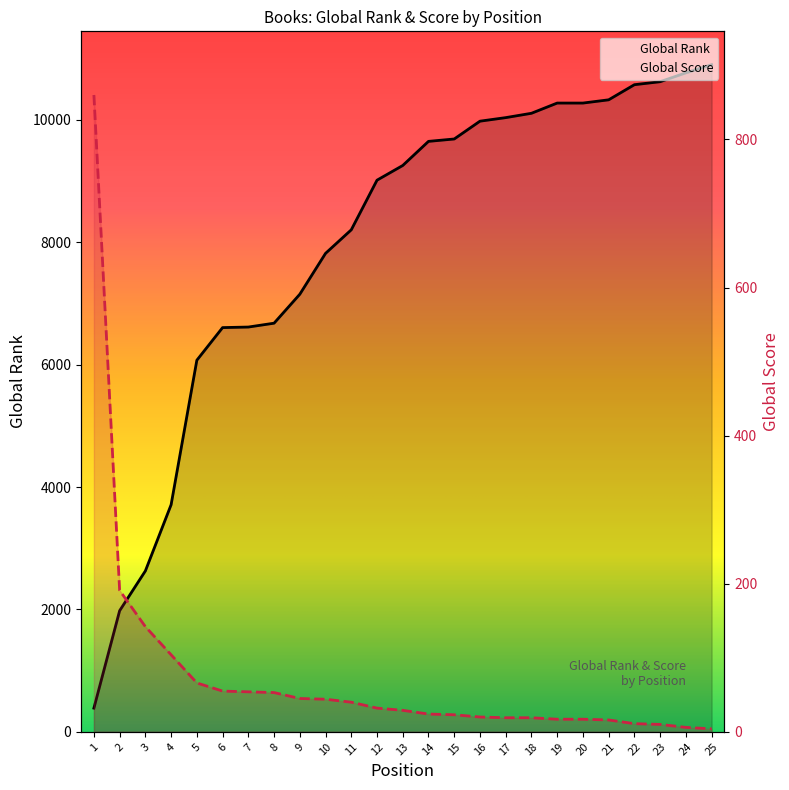

Read the Global Rank value at 13, to the nearest 10.

9250